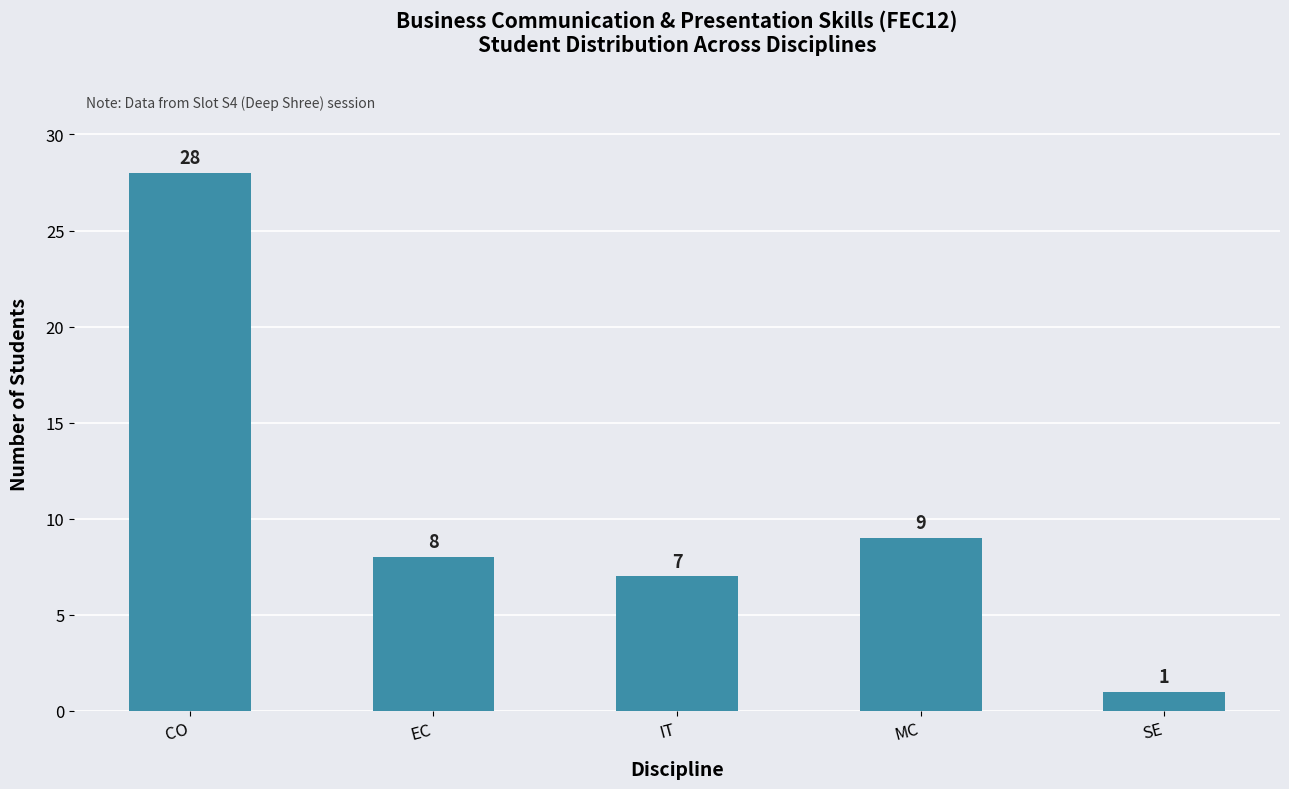

What is the label of the 2nd bar from the left?

EC